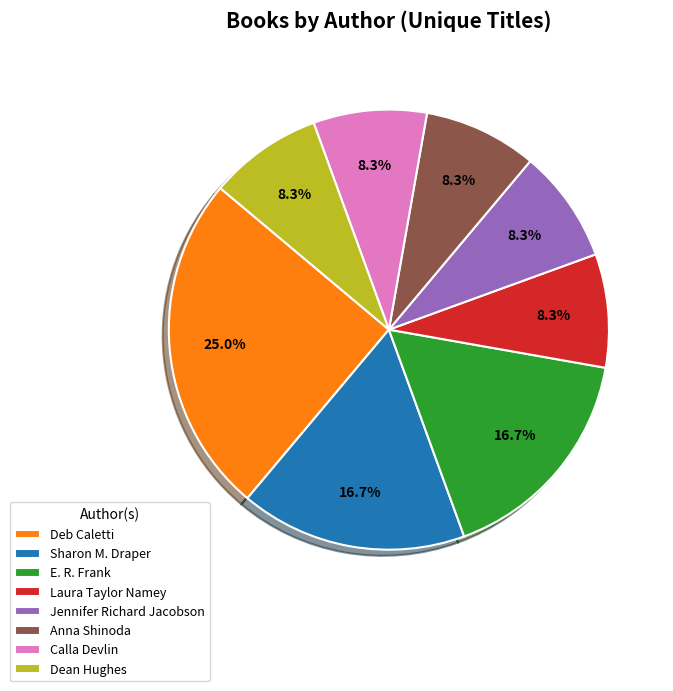

What is the ratio of the value at E. R. Frank to the value at Laura Taylor Namey?

2.0